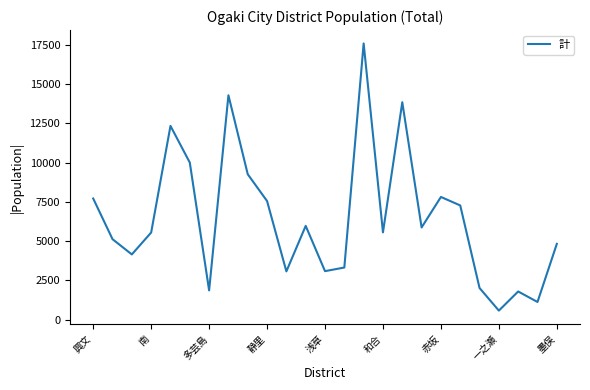

What is the difference between the maximum and second lowest values?

16447